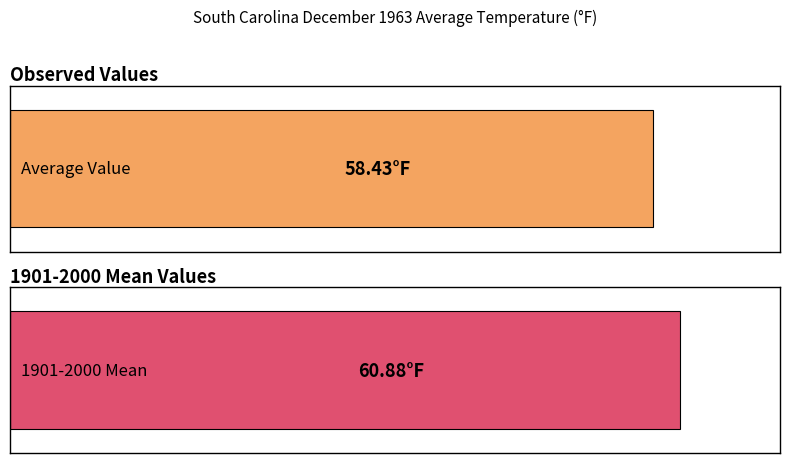

The value of Value at 3 is 16.7. True or false?

False